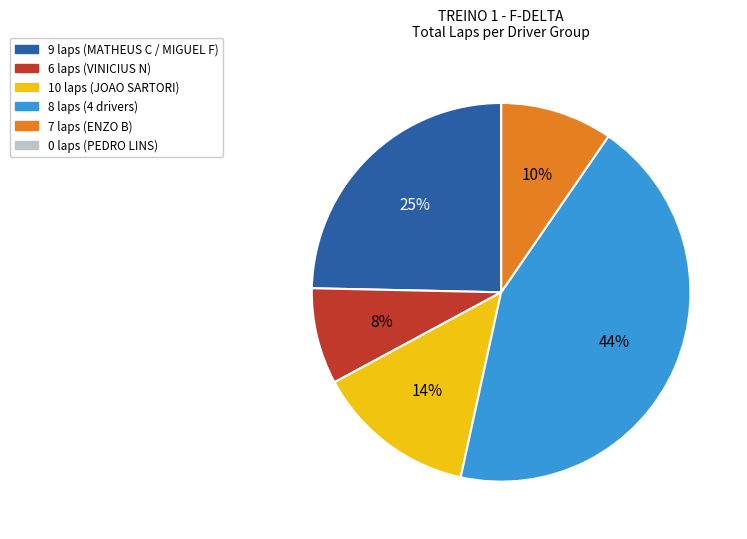

Is there any slice that represents more than half of the pie?

No